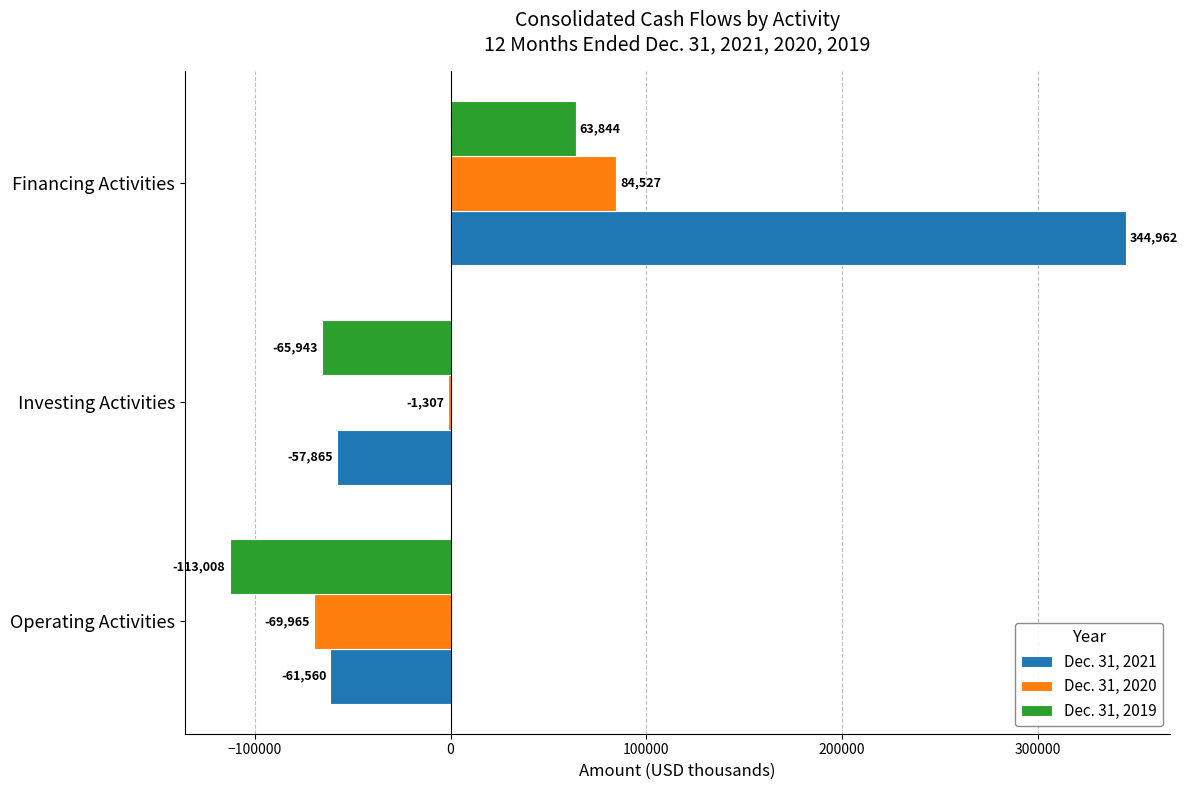

What is the approximate value of Dec. 31, 2020 at Investing Activities?

-1307